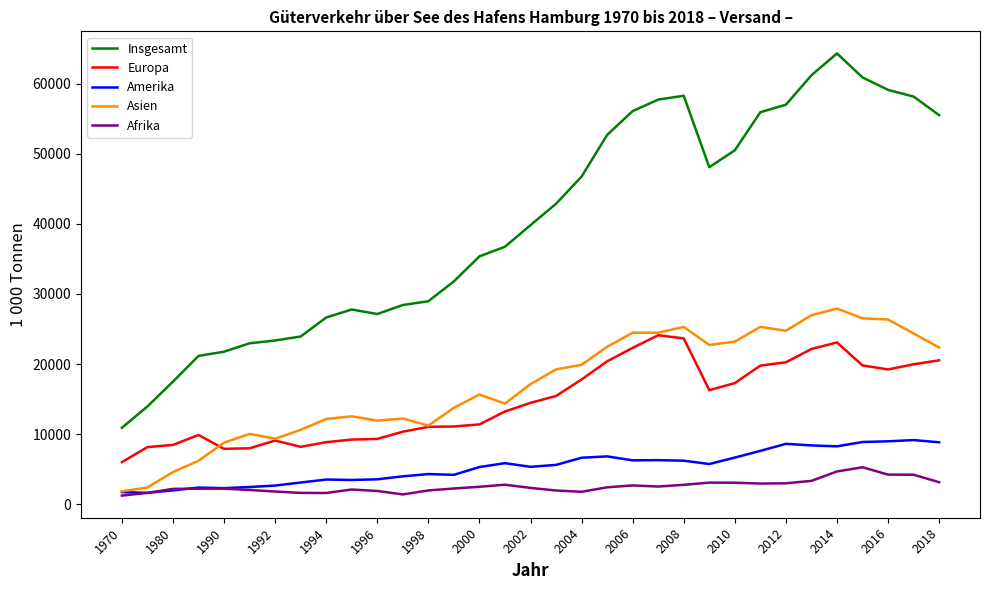

What is the maximum value for Afrika?

5257